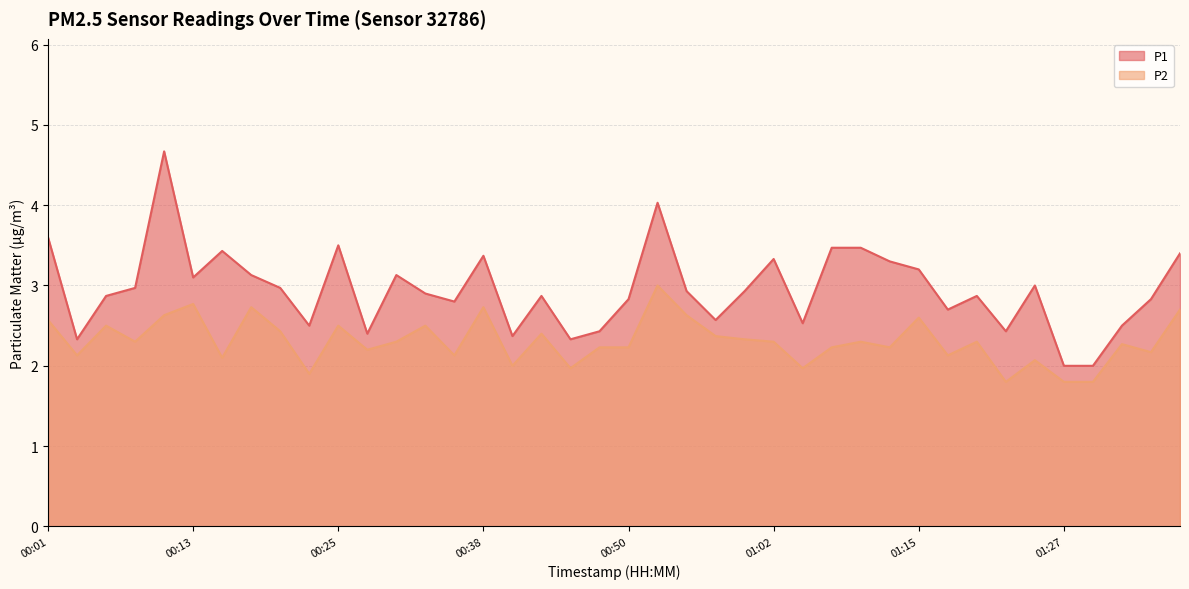

What is the sum of the P2 values at 00:28 and 00:11?

4.8